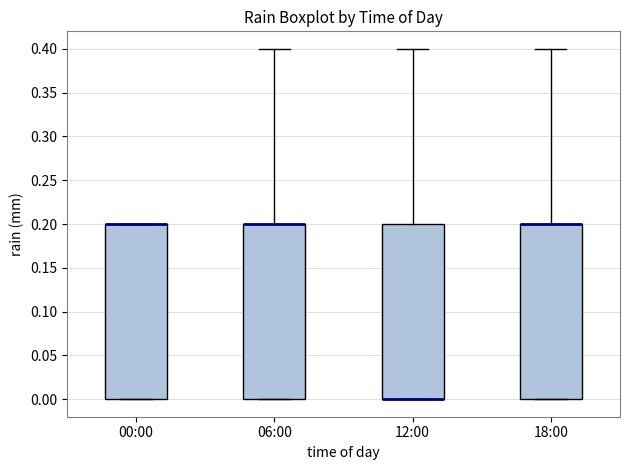

Reading left to right, transcribe this box plot: for each box, give where its median line is, the range the box spans, and where its two whiskers end, as read against the y-axis. The values are not printed on the chart, so give them approximately, as read against the axis.

00:00: median 0.2 (drawn on the box's upper edge), box 0.0 to 0.2, whiskers 0.0 to 0.2
06:00: median 0.2 (drawn on the box's upper edge), box 0.0 to 0.2, whiskers 0.0 to 0.4
12:00: median 0.0 (drawn on the box's lower edge), box 0.0 to 0.2, whiskers 0.0 to 0.4
18:00: median 0.2 (drawn on the box's upper edge), box 0.0 to 0.2, whiskers 0.0 to 0.4